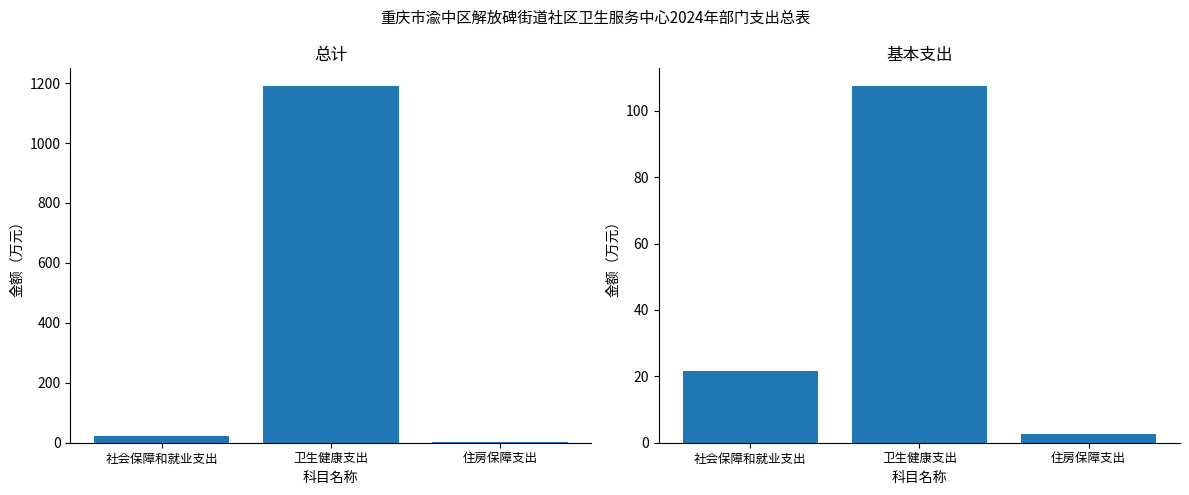

The 总计 series shows 2.7 at 住房保障支出. True or false?

True